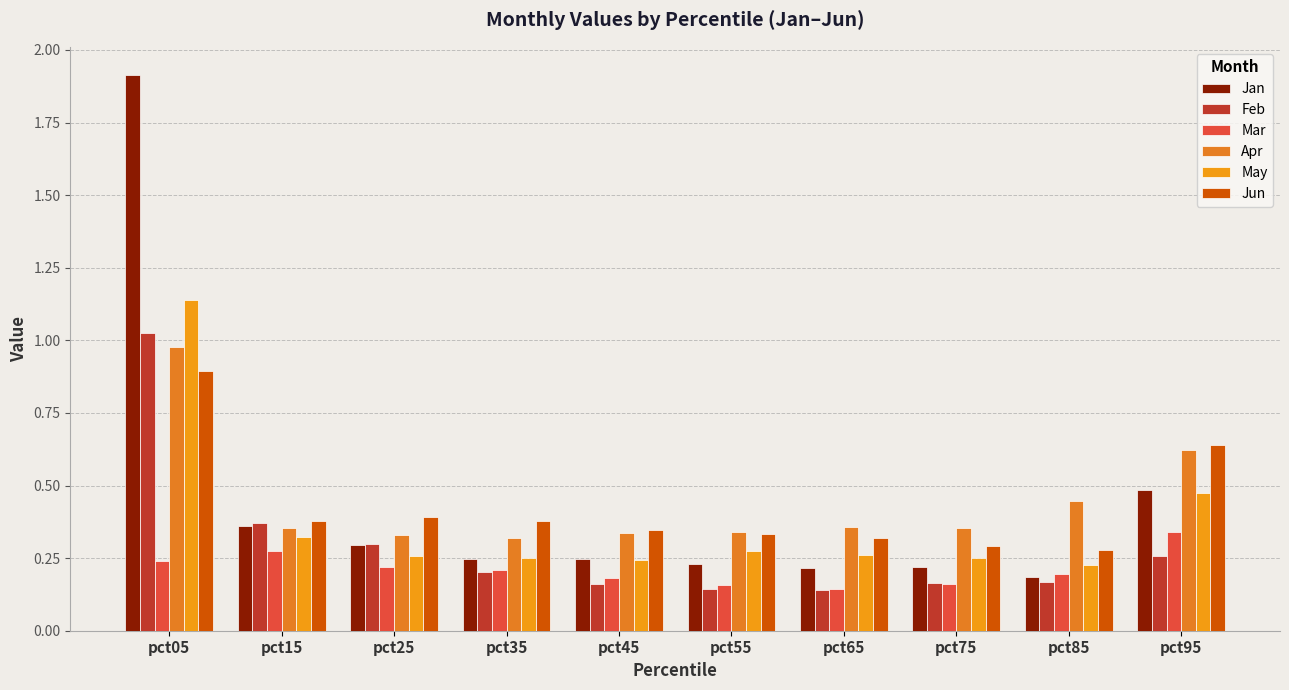

What are all the series names shown in the legend?

Jan, Feb, Mar, Apr, May, Jun